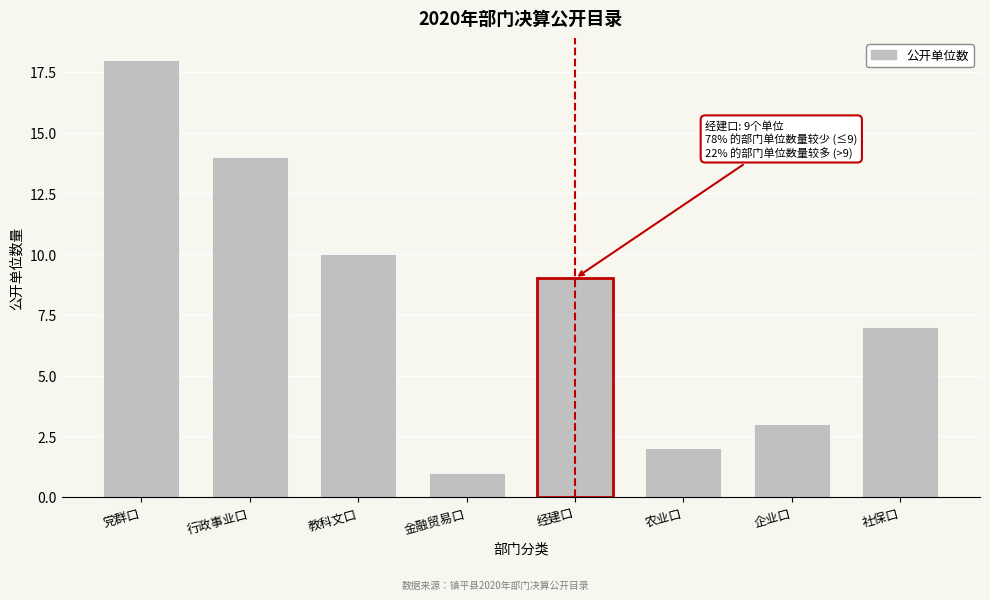

Reading left to right, extract all data points from this chart.

18	14	10	1	9	2	3	7